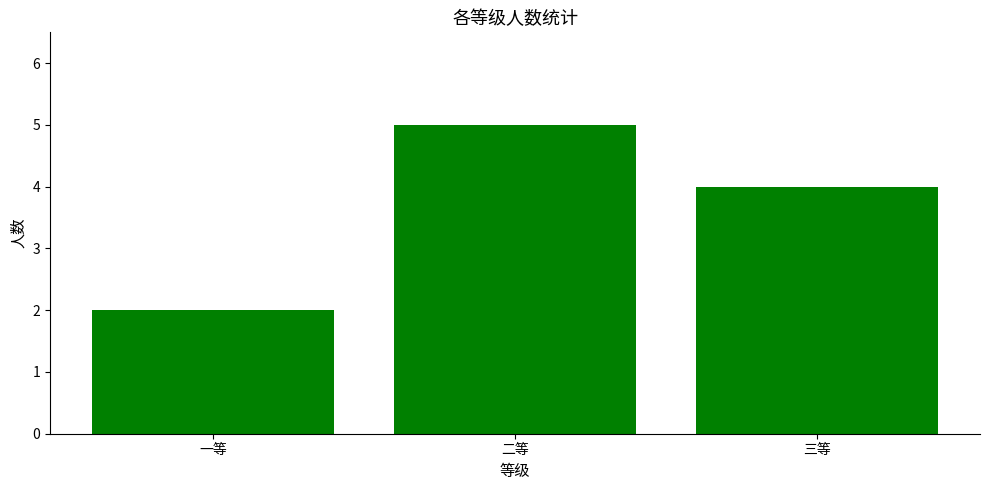

List the labels in order of value, largest first.

二等, 三等, 一等